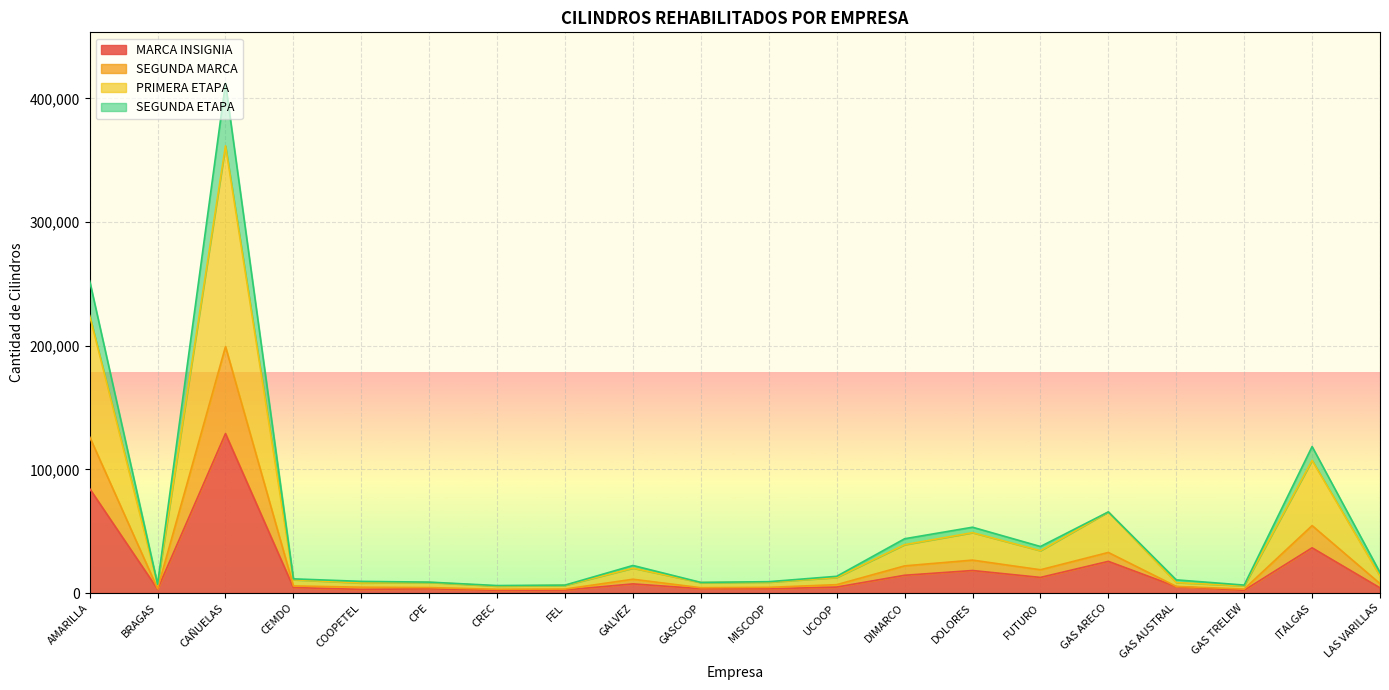

At which label is MARCA INSIGNIA closest to 65546?

AMARILLA